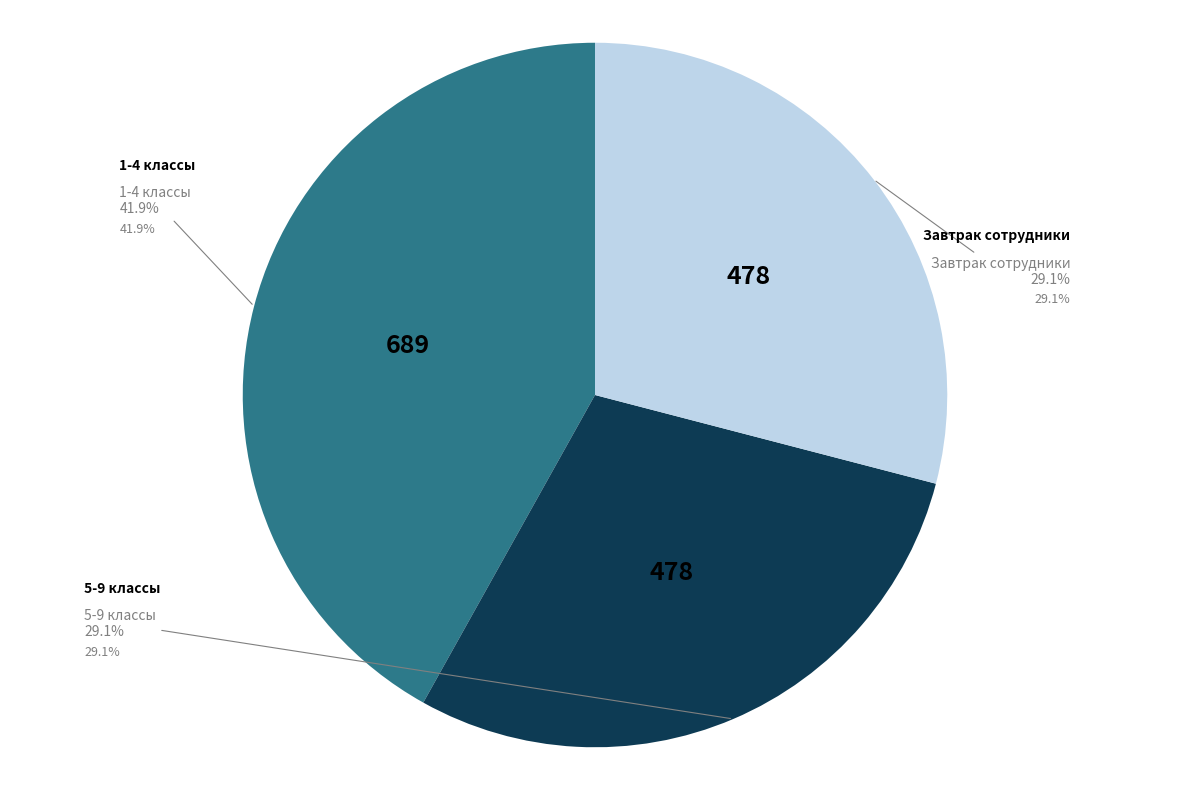

How many slices are in this pie chart?

3